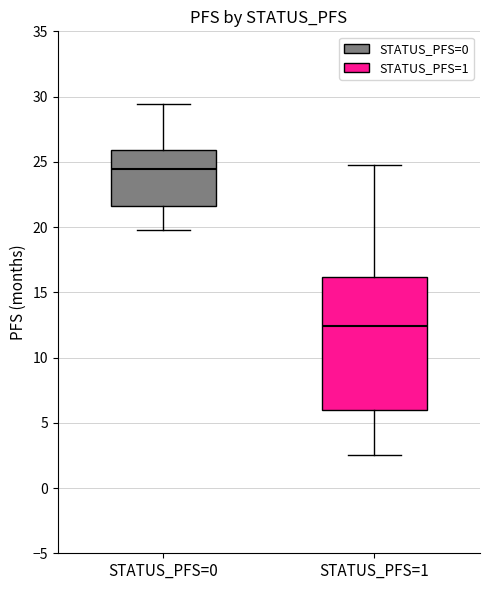

Which box has the highest median line?

STATUS_PFS=0